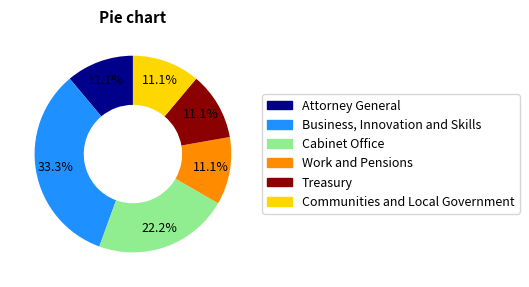

Count the number of slices in the pie.

6